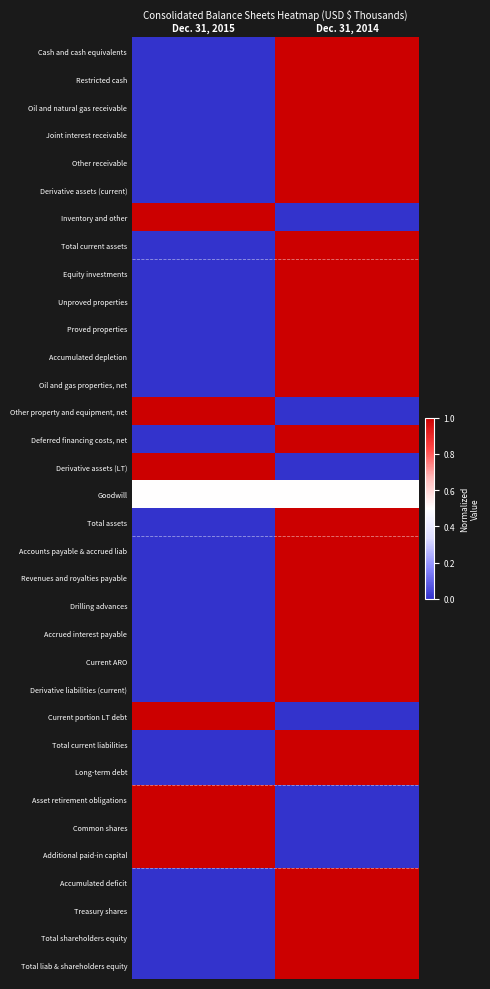

Which category has the highest value across all series?

Dec. 31, 2014